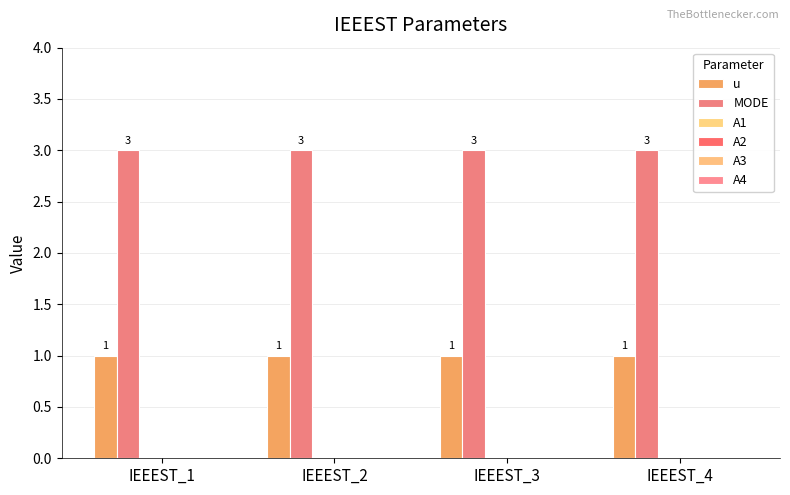

Are the bars grouped side by side (vs. stacked)?

Yes